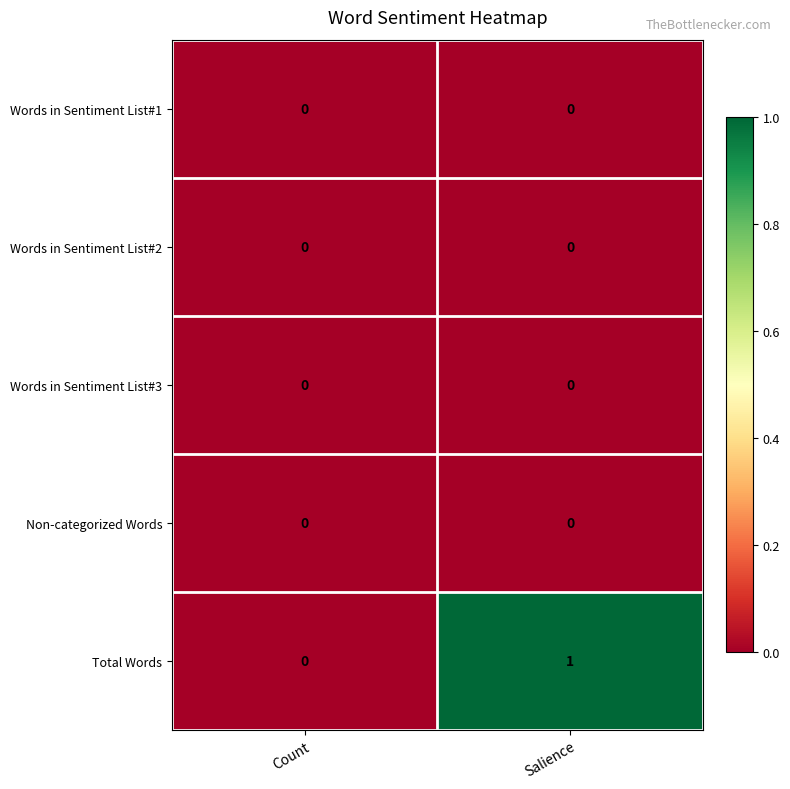

What is the difference between the highest and lowest values at Salience?

1